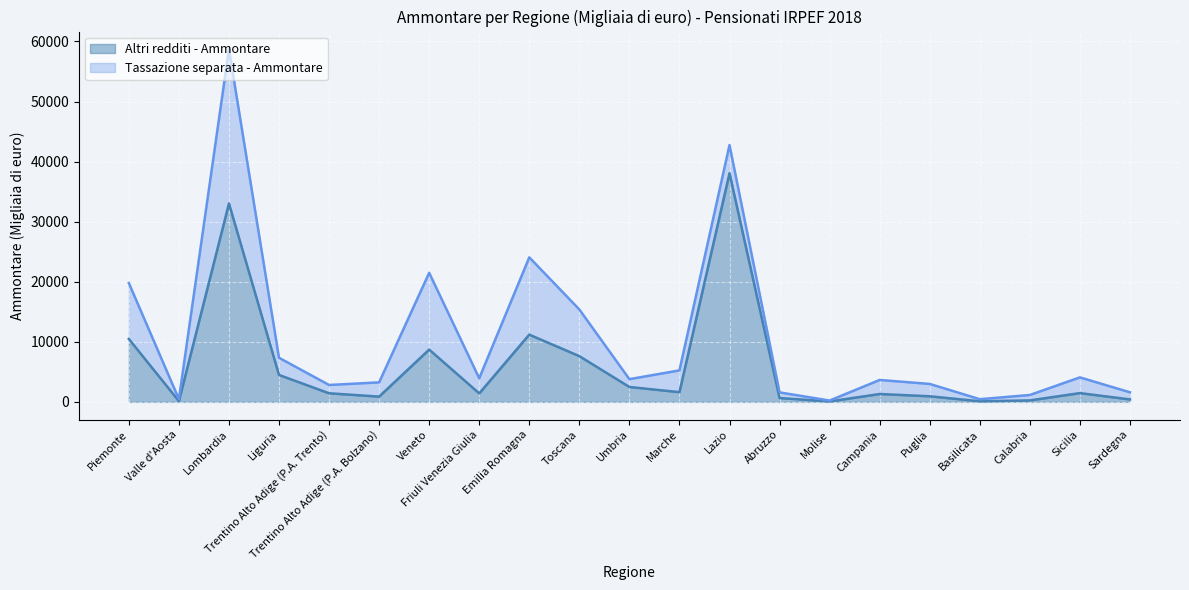

Which category has the lowest value across all series?

Molise